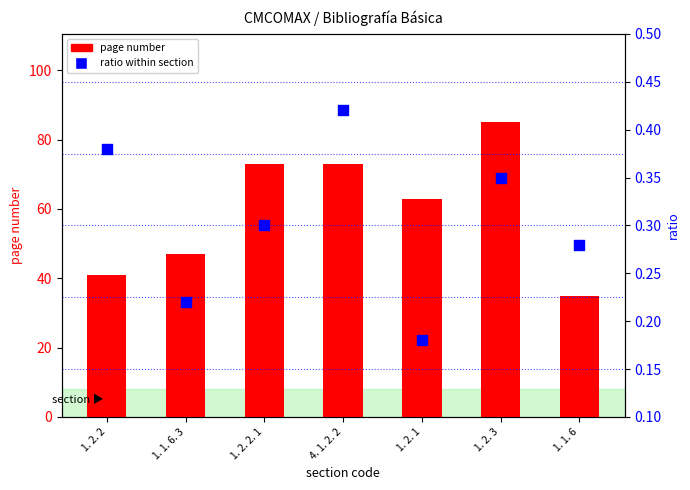

Is the value of ratio within section at 1. 2. 2 greater than the value of page number at 4. 1. 2. 2?

No